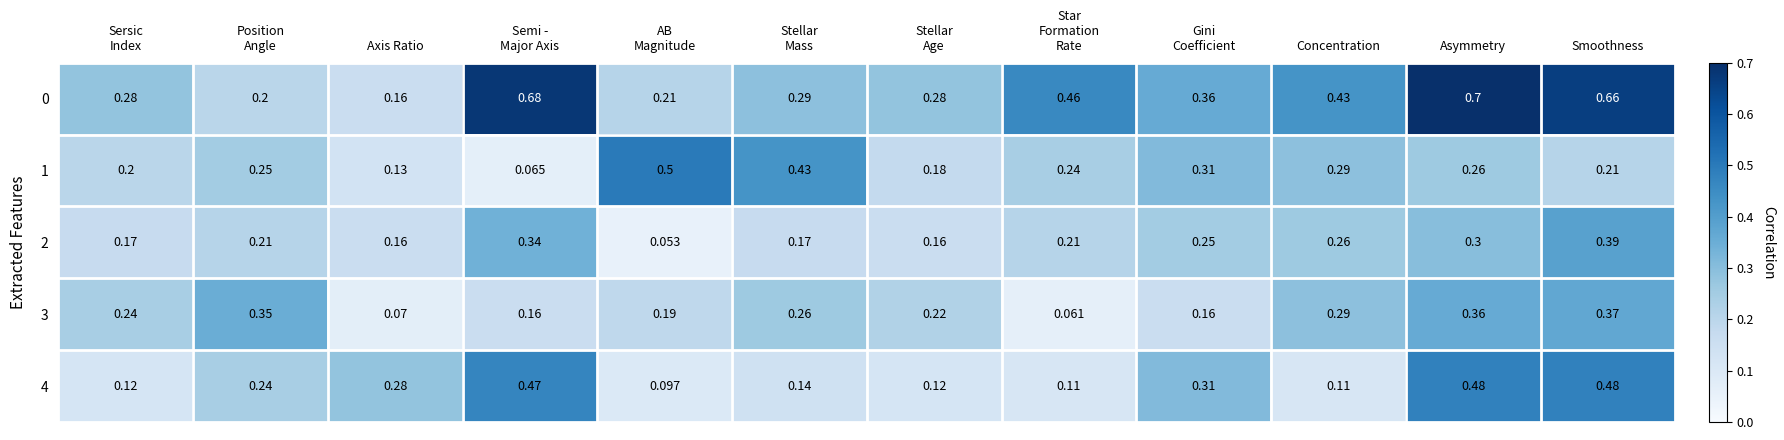

Which category has the highest value in the 3 series?

Smoothness